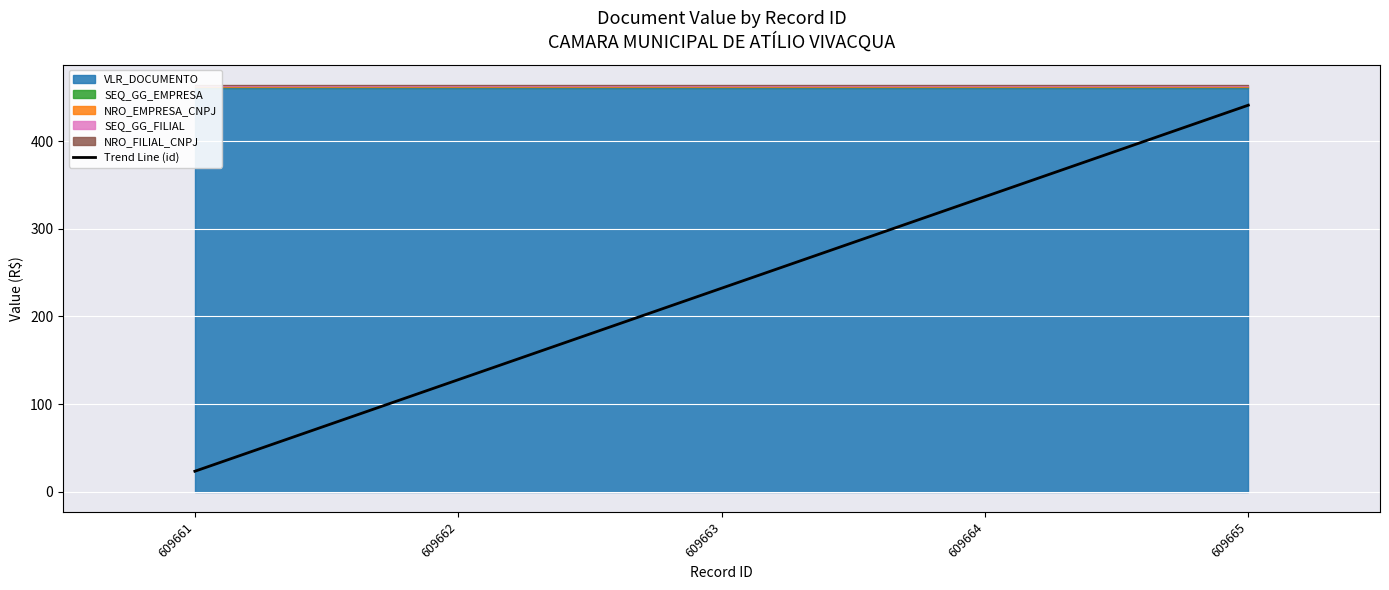

True or false: the data has more than 2 interior local peaks.

False